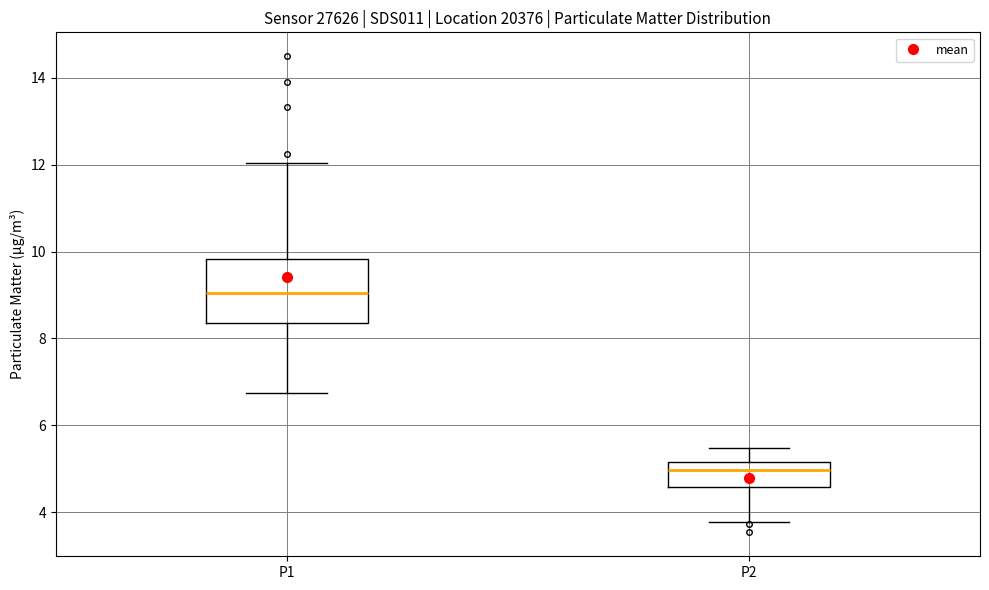

Which box is the tallest, from its lower edge to its upper edge?

P1